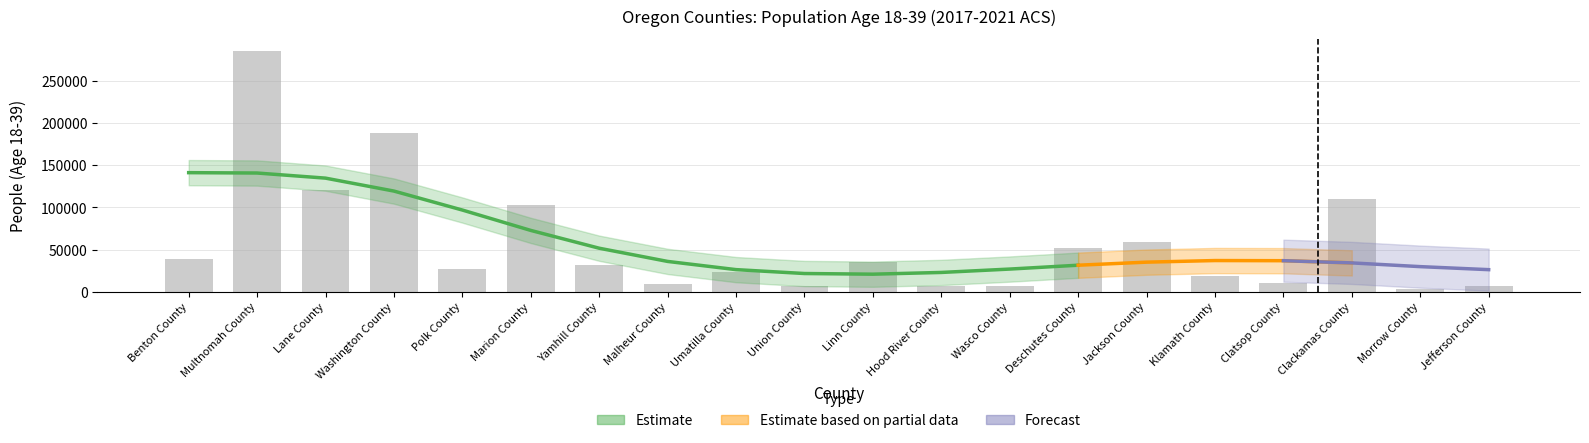

Count the number of categories in the chart.

20